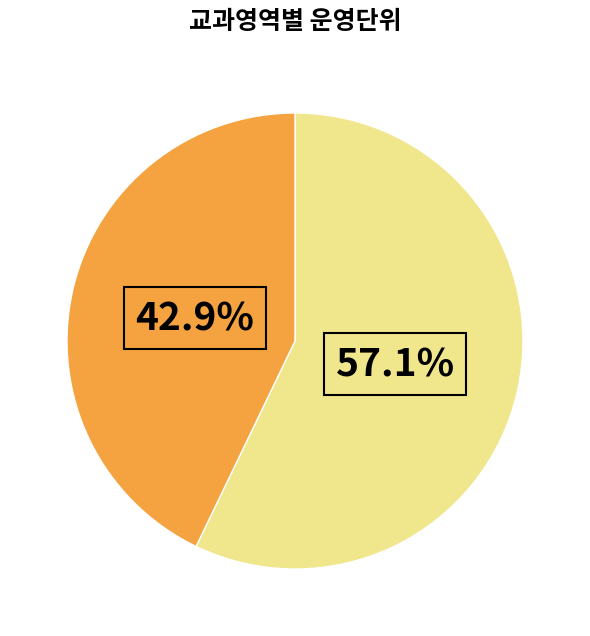

Is there a majority slice in this chart?

Yes